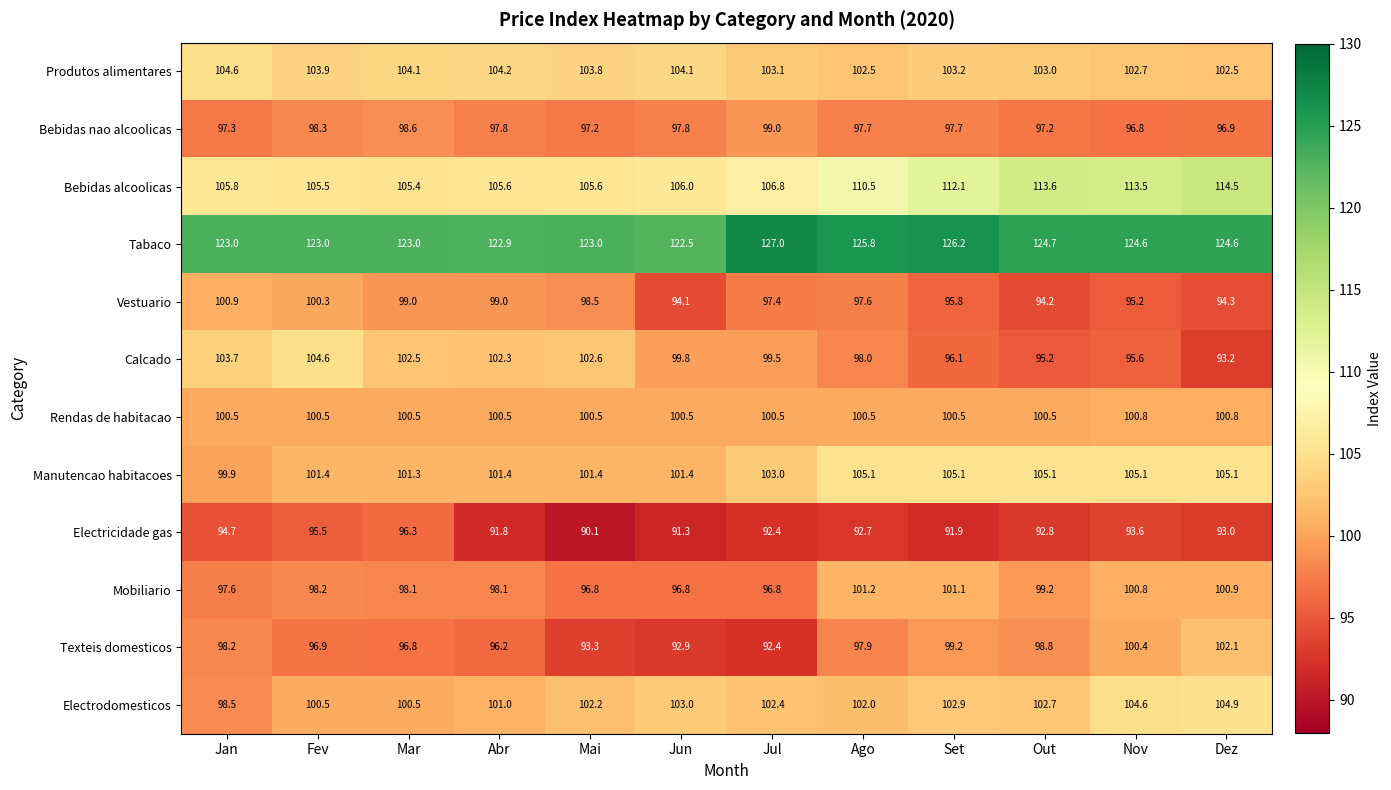

At which category is the sum across all series the highest?

Nov